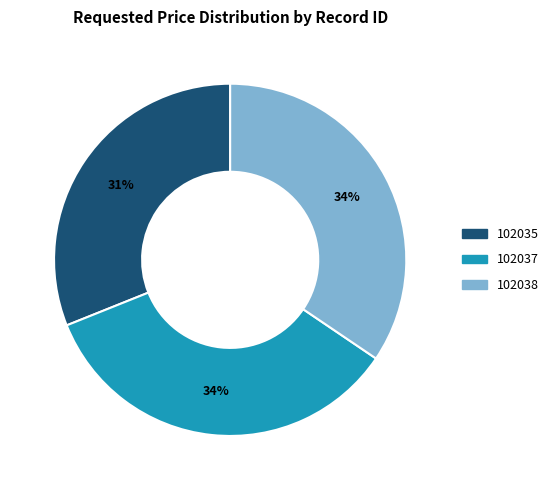

To the nearest percent, what percentage of the pie is 102037?

34%